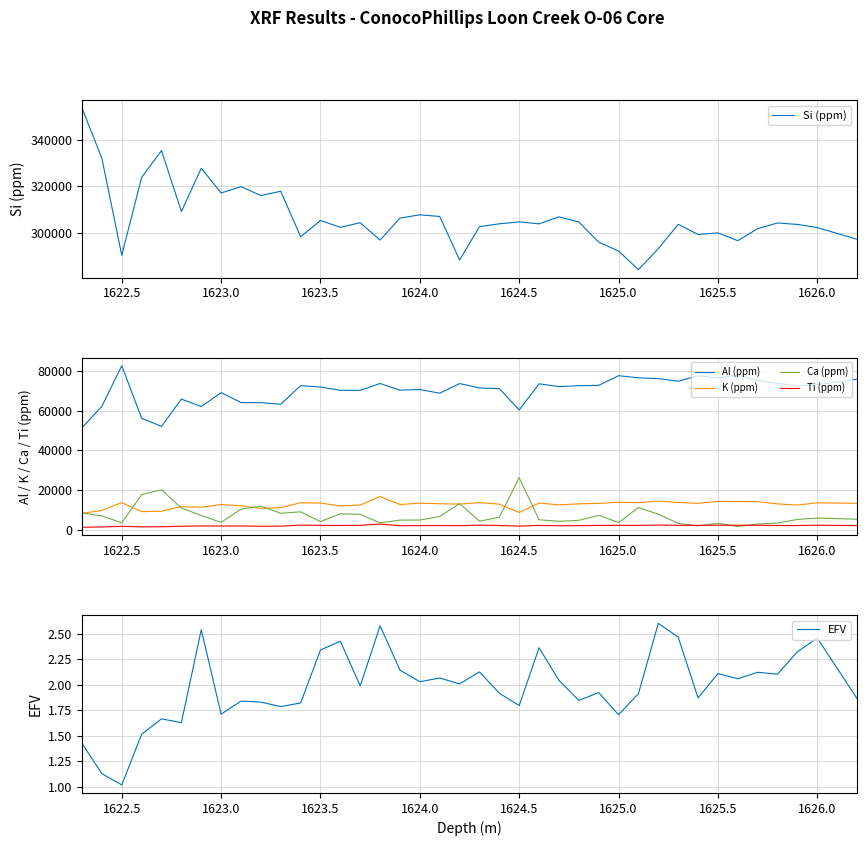

True or false: Ca (ppm) and Al (ppm) cross at least once.

False